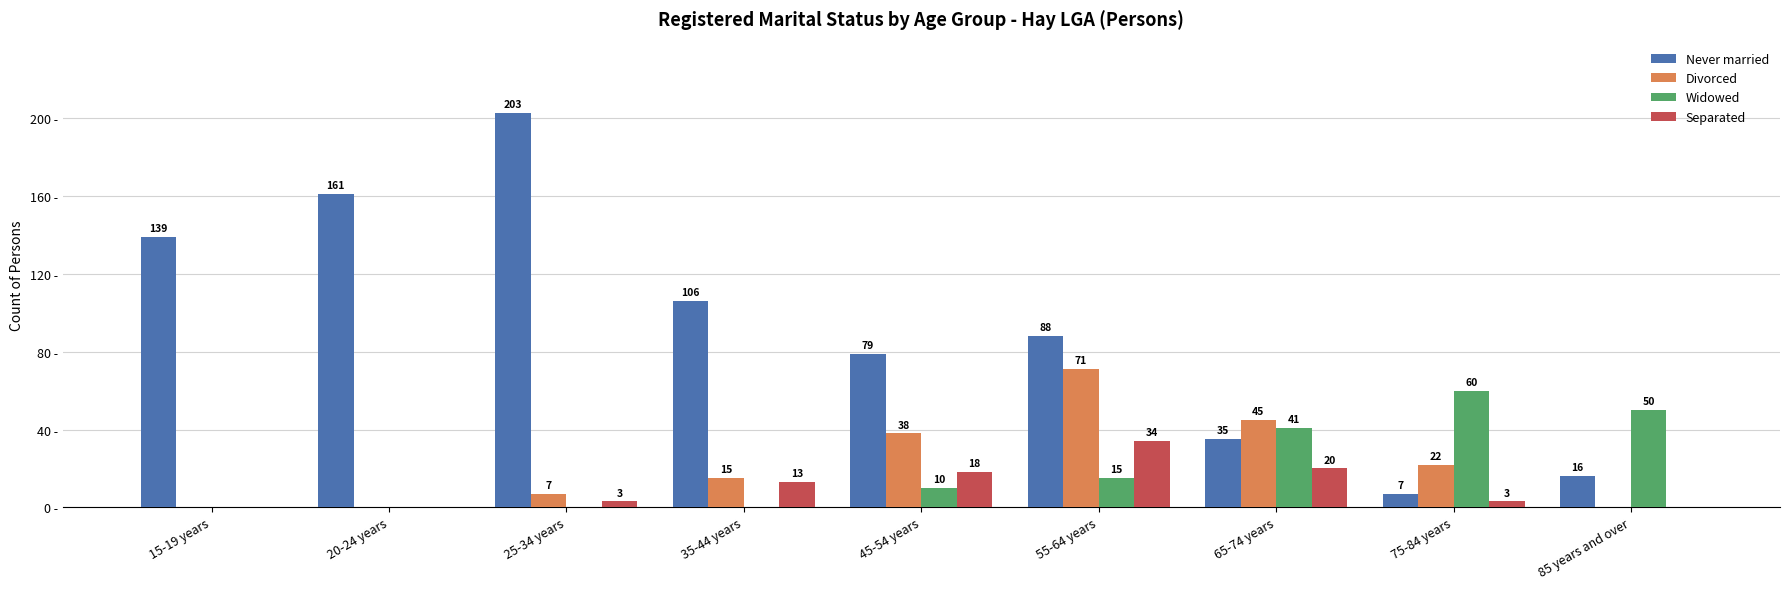

Is the value of Widowed at 25-34 years greater than the value of Never married at 20-24 years?

No